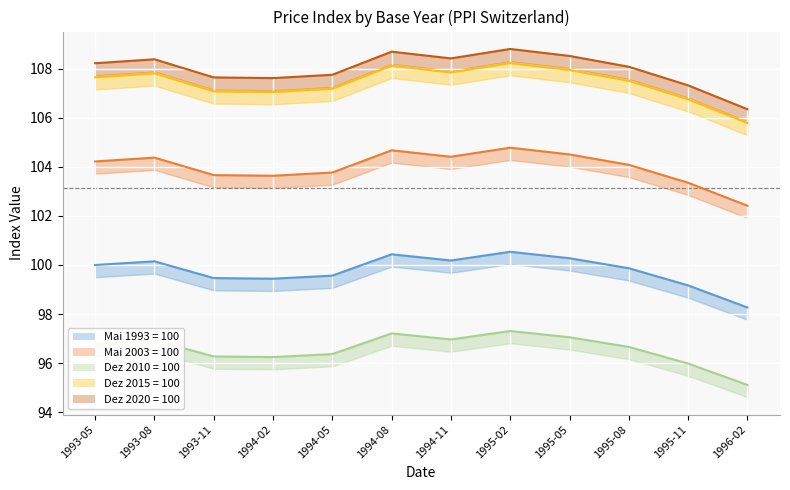

The Mai 2003 = 100 series shows 181.8 at 1993-11. True or false?

False